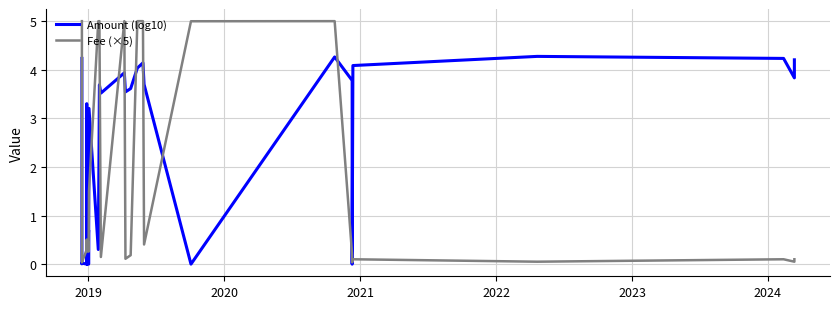

Rank the series by their average value, from lowest to highest.

Fee (×5), Amount (log10)